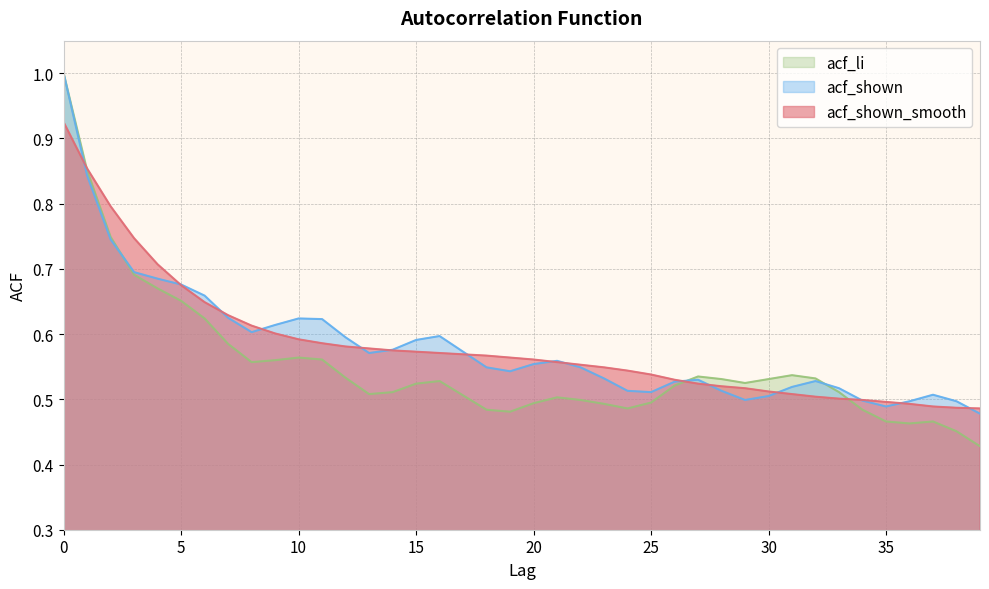

At how many categories does at least one series exceed 0?

40